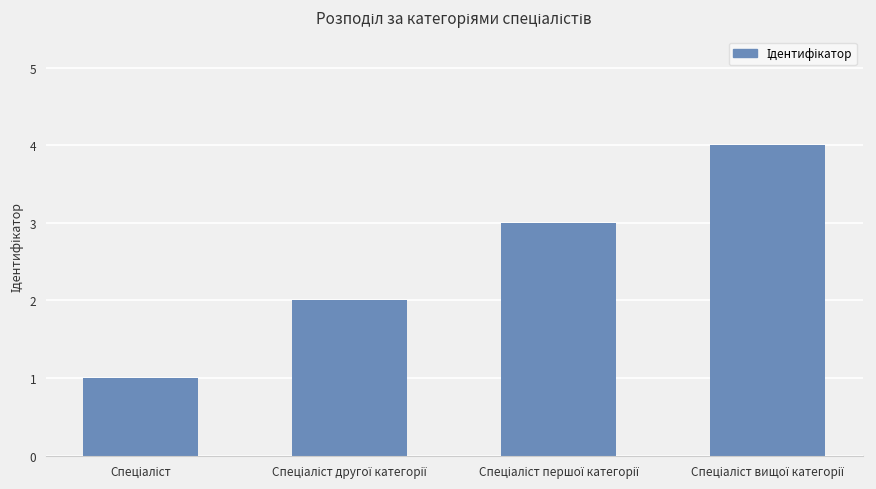

What is the maximum value shown in the chart?

4